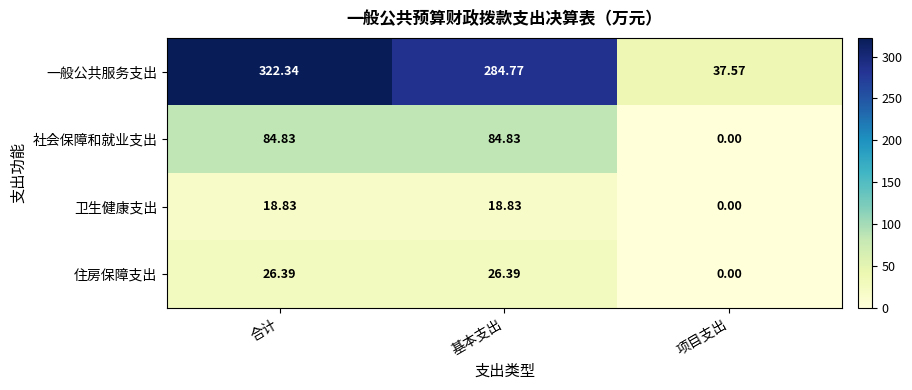

Which series changed the most between 合计 and 基本支出?

一般公共服务支出